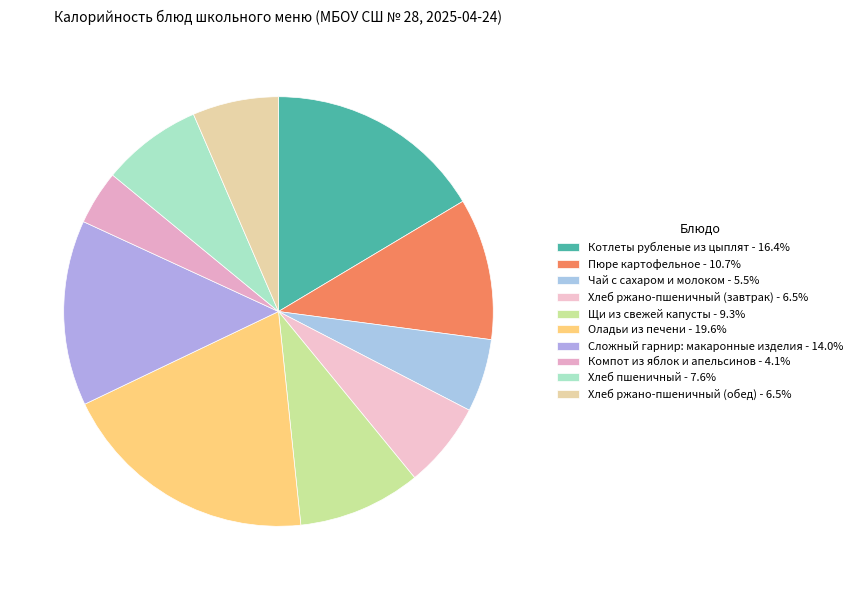

To the nearest percent, what is the difference between the Оладьи из печени and Хлеб пшеничный slice percentages?

12%